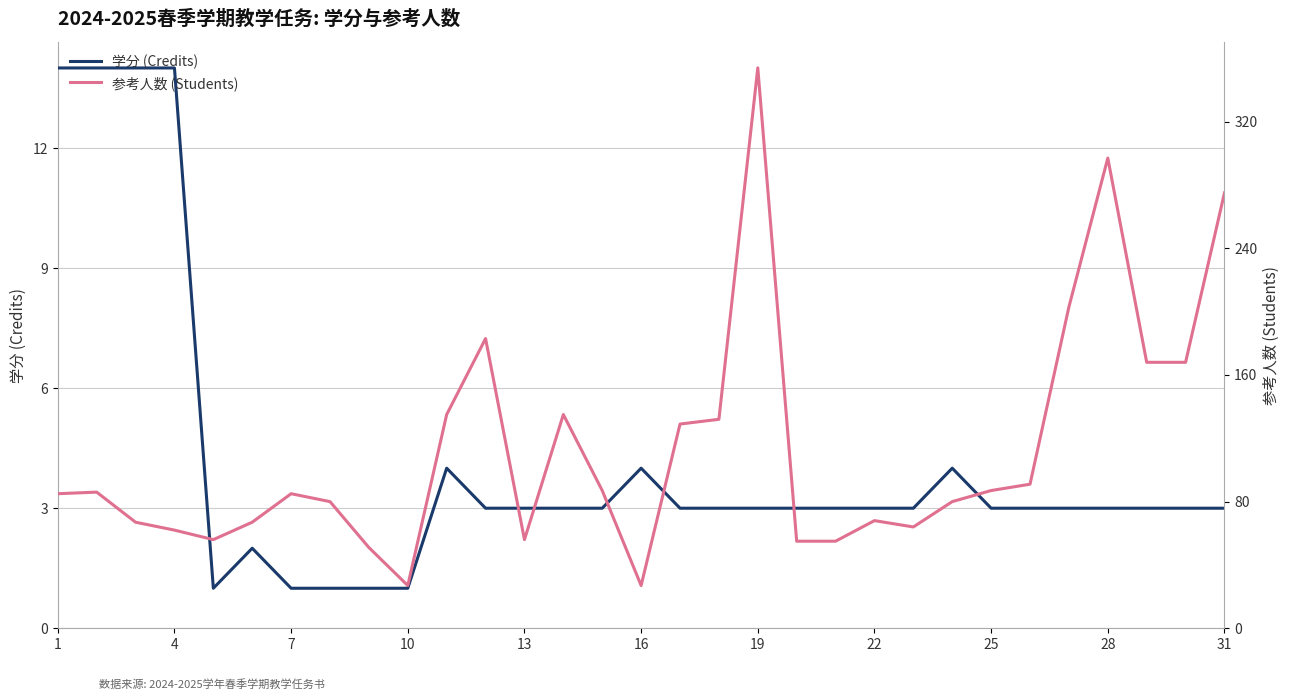

What is the average value of the 参考人数 (Students) series?

113